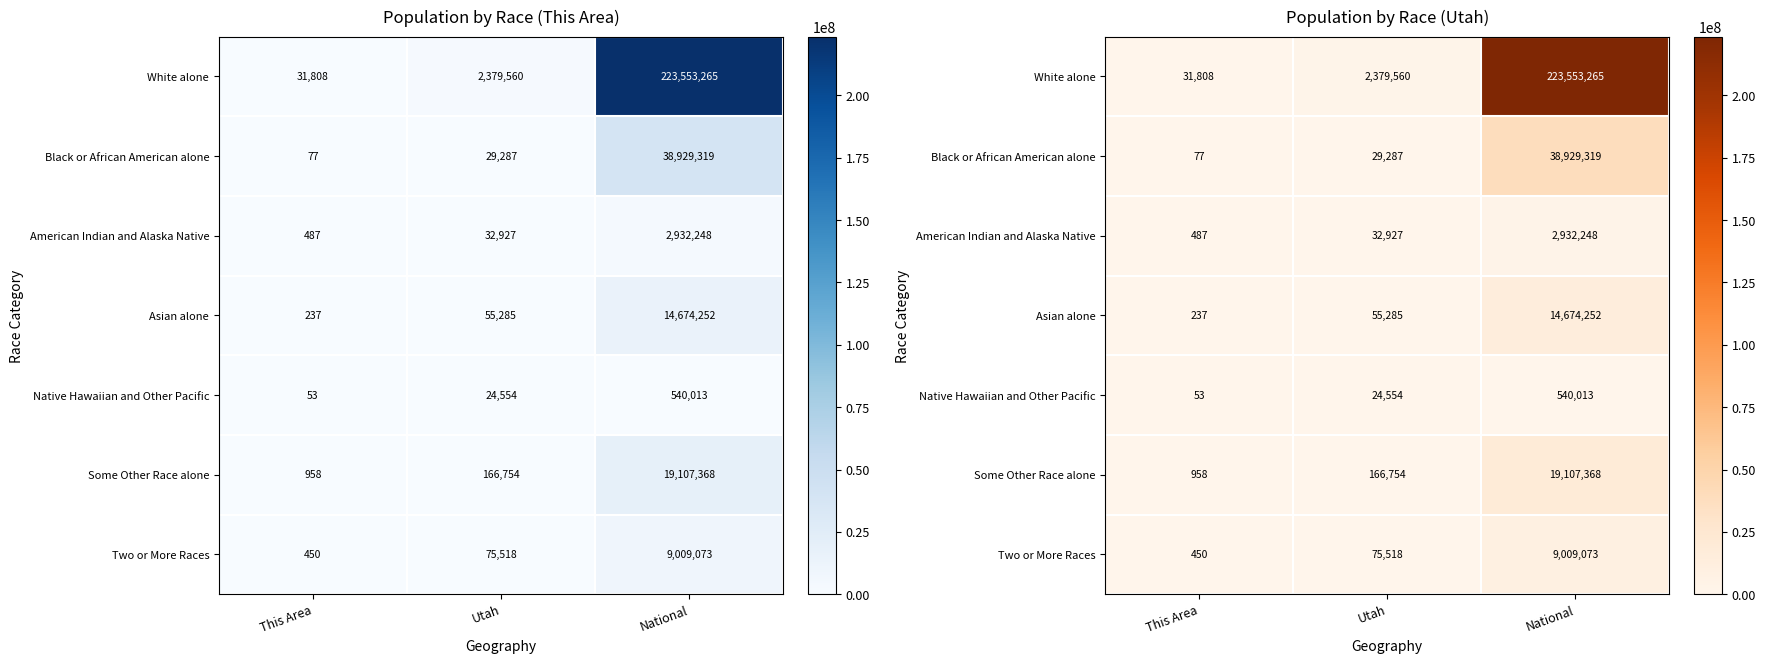

The Asian alone series shows 0.1 at National. True or false?

False